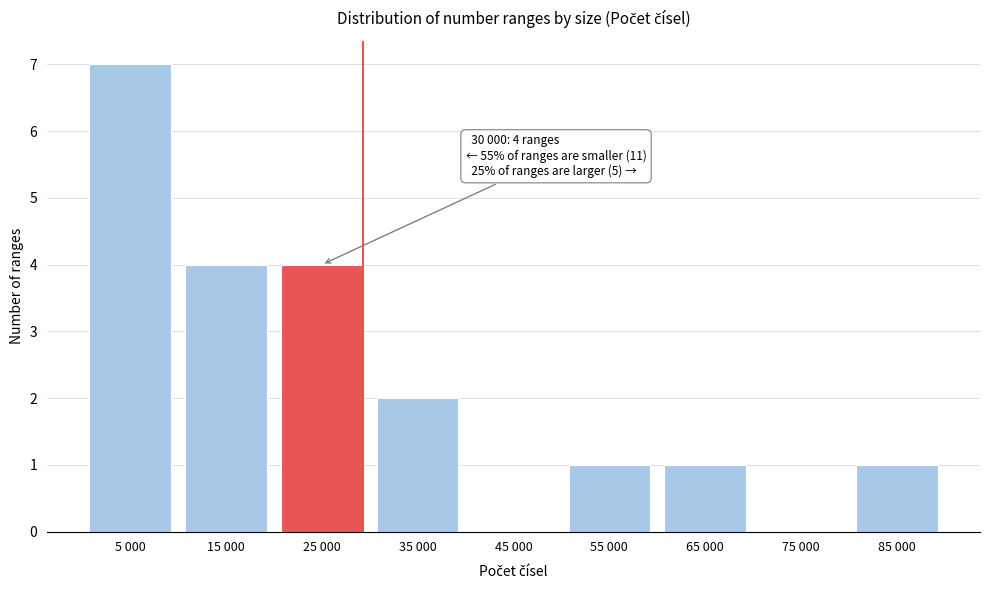

Reading left to right, what are all the values shown in this chart?

5 000=7	15 000=4	25 000=4	35 000=2	45 000=0	55 000=1	65 000=1	75 000=0	85 000=1